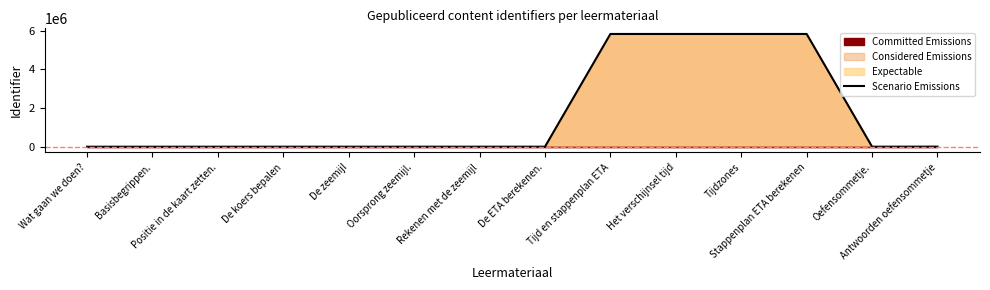

What is the difference between the values at Antwoorden oefensommetje and De ETA berekenen.?

4107